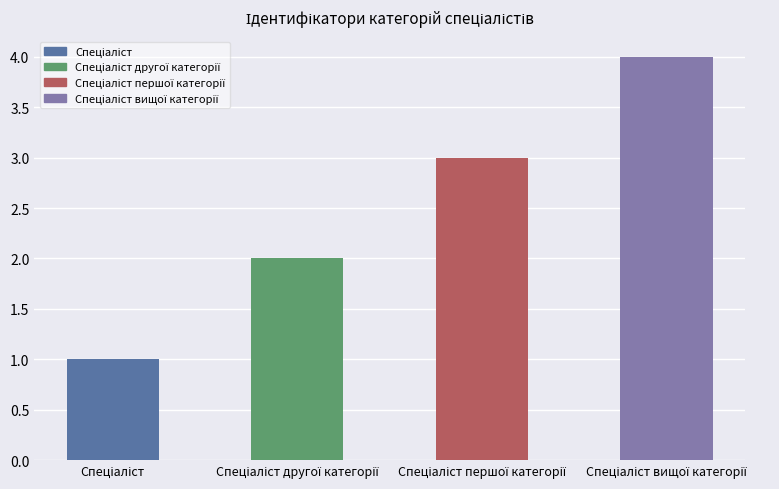

What is the maximum value shown in the chart?

4